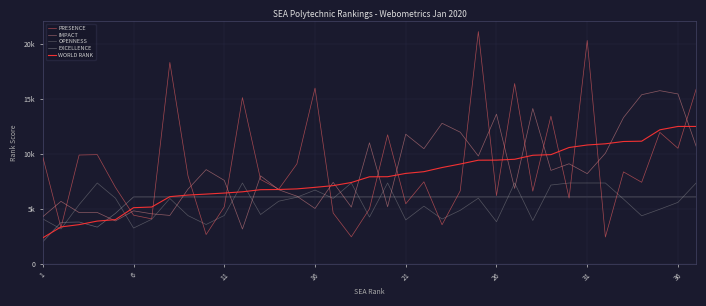

What is the highest value of the PRESENCE series?

21162